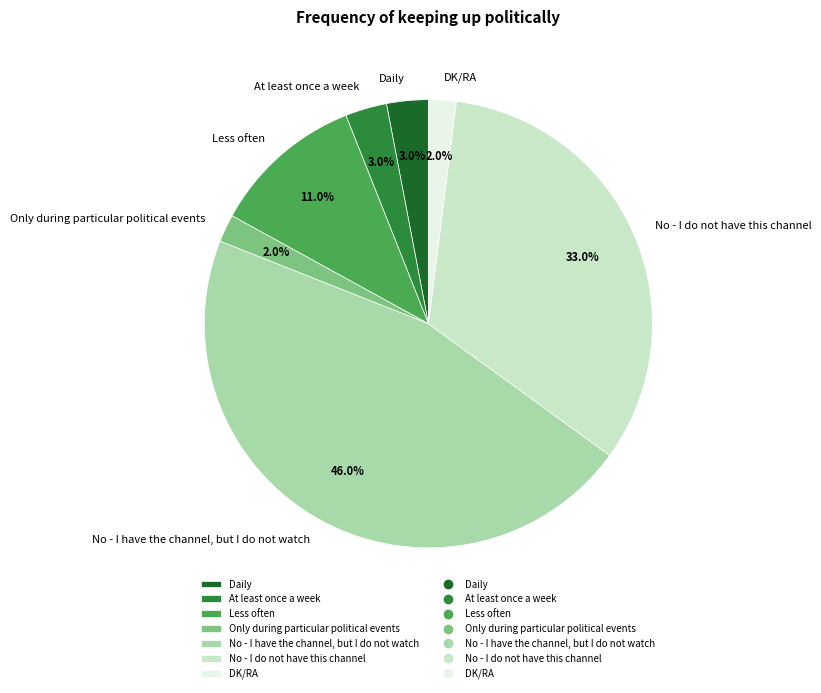

Which has a higher value, Only during particular political events or No - I do not have this channel?

No - I do not have this channel